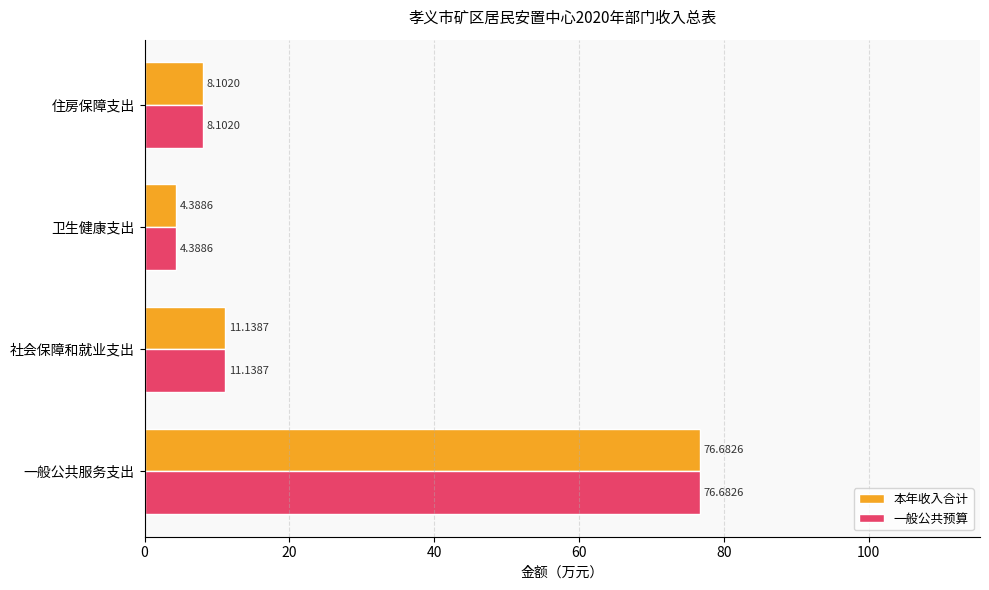

What is the total value across all series at 一般公共服务支出?

153.4